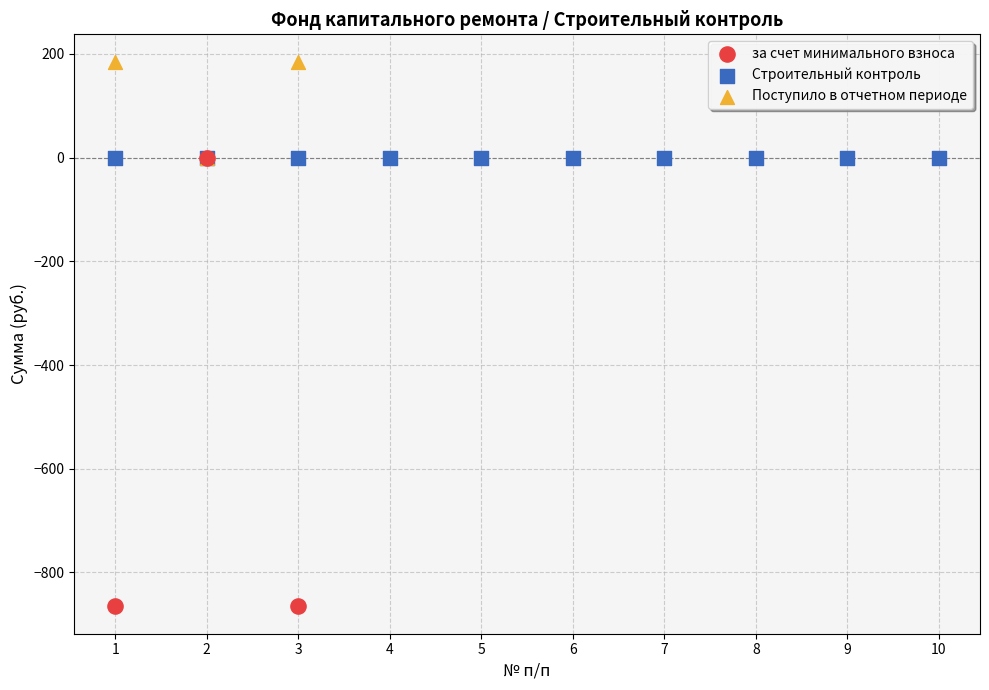

Which series reaches the minimum Y coordinate?

за счет минимального взноса